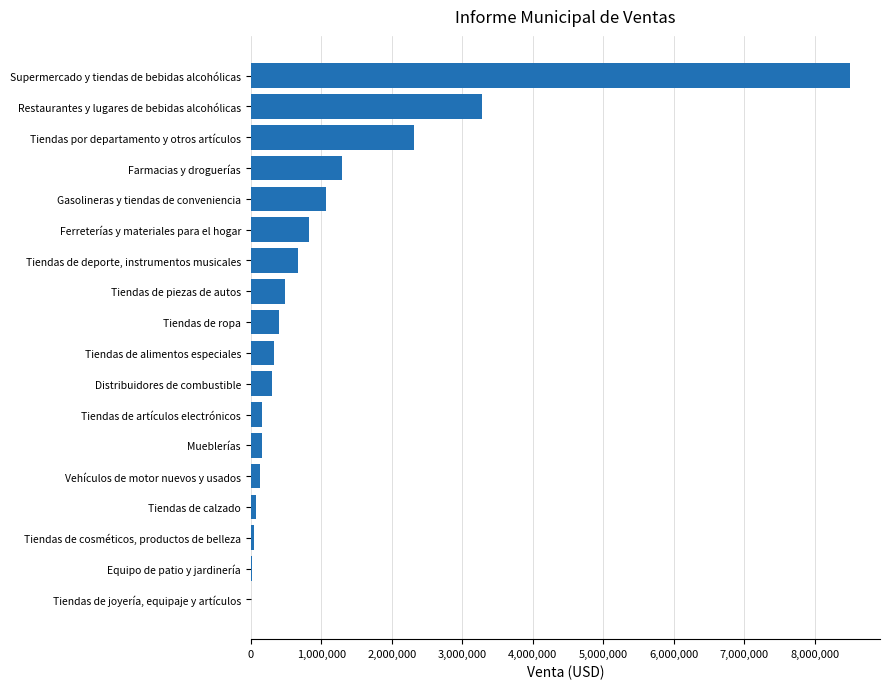

How many data points does each series have?

18